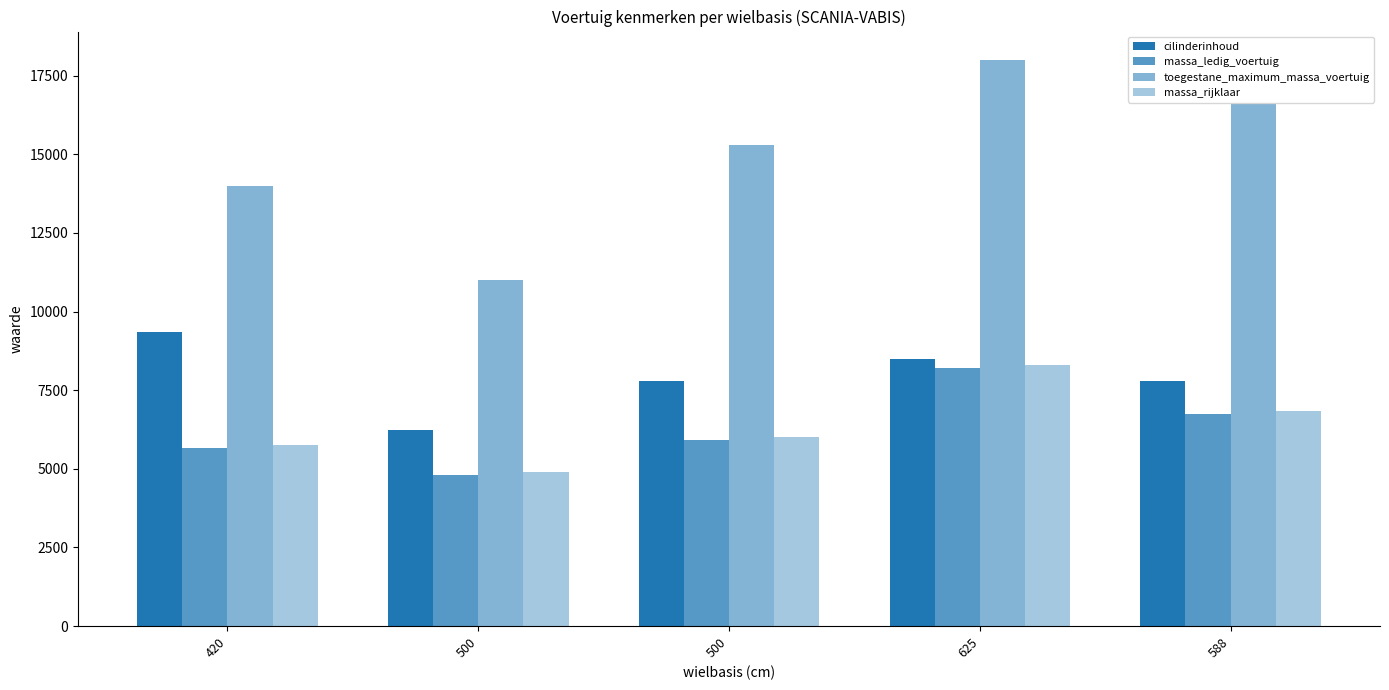

How many categories are shown in the chart?

5